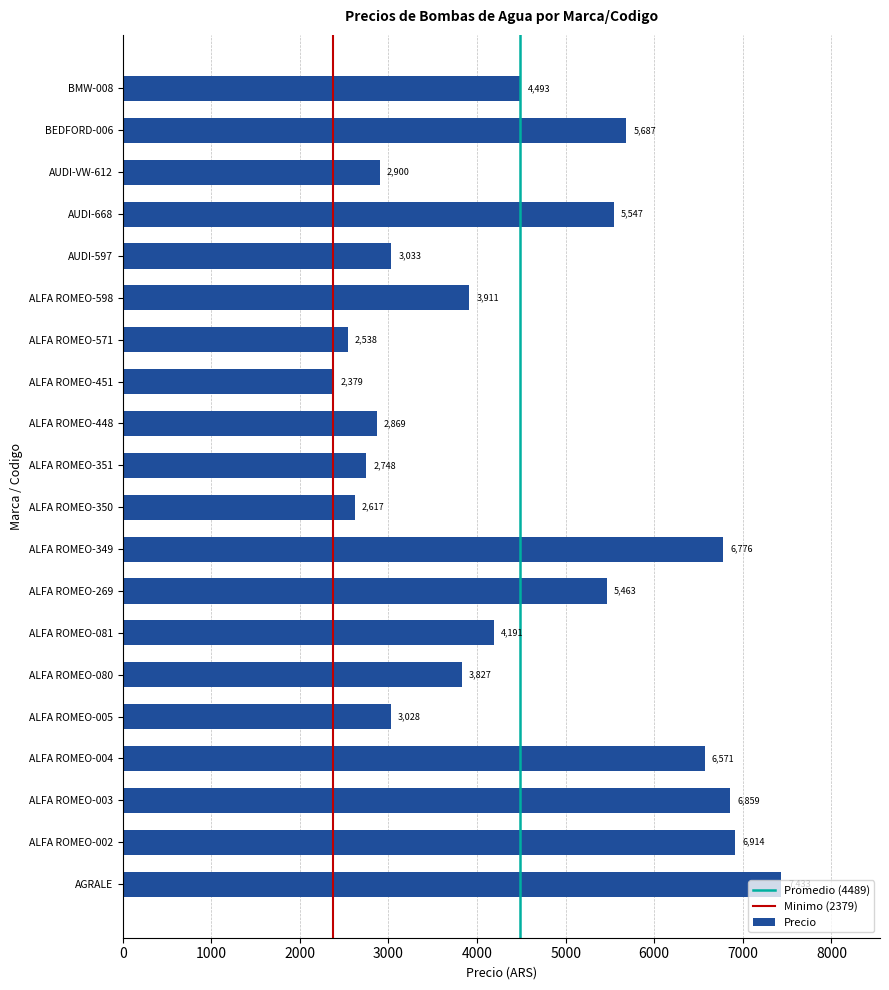

What is the difference between the second highest and minimum values?

4535.5